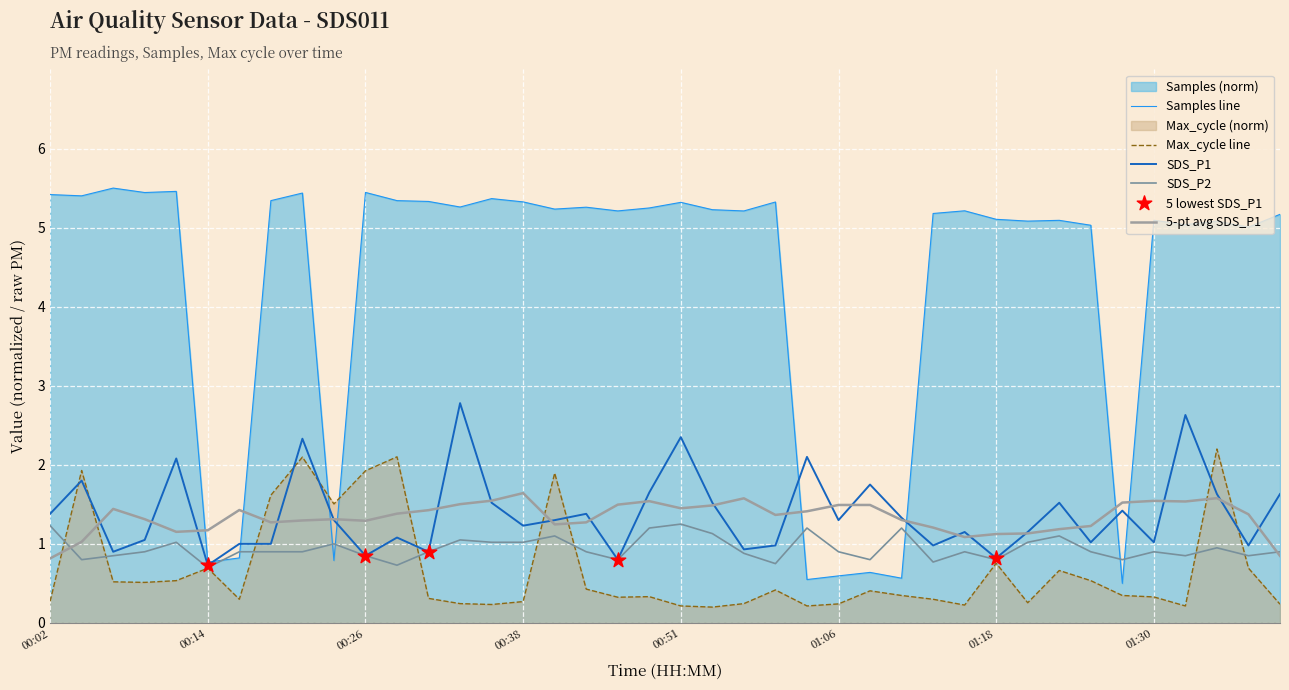

Is the value of Samples at 00:38 greater than the value of SDS_P2 at 00:56?

Yes